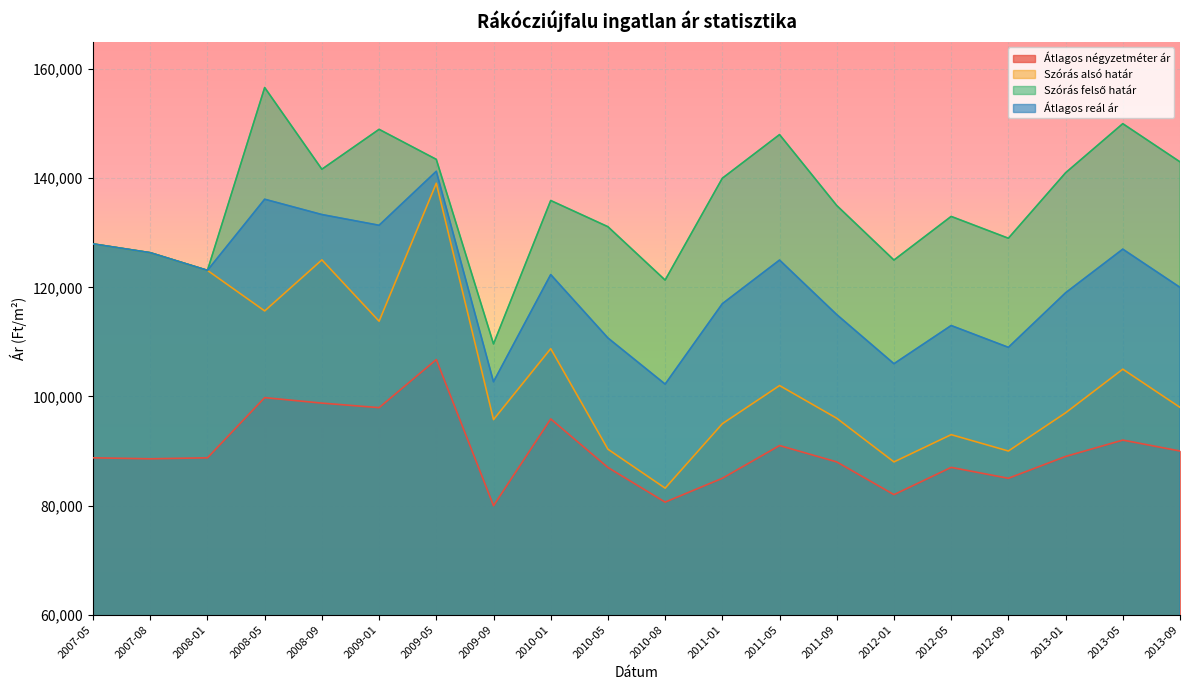

Reading left to right, what are all the values shown in this chart?

Átlagos négyzetméter ár: 88750	88573	88750	99783	98779	97947	106761	79972	95880	86975	80630	85000	91000	88000	82000	87000	85000	89000	92000	90000
Szórás alsó határ: 127963	126349	123109	115678	125035	113792	139087	95756	108761	90327	83190	95000	102000	96000	88000	93000	90000	97000	105000	98000
Szórás felső határ: 127963	126349	123109	156626	141651	148964	143459	109628	135915	131113	121332	140000	148000	135000	125000	133000	129000	141000	150000	143000
Átlagos reál ár: 127963	126349	123109	136152	133343	131378	141273	102692	122338	110720	102261	117000	125000	115000	106000	113000	109000	119000	127000	120000